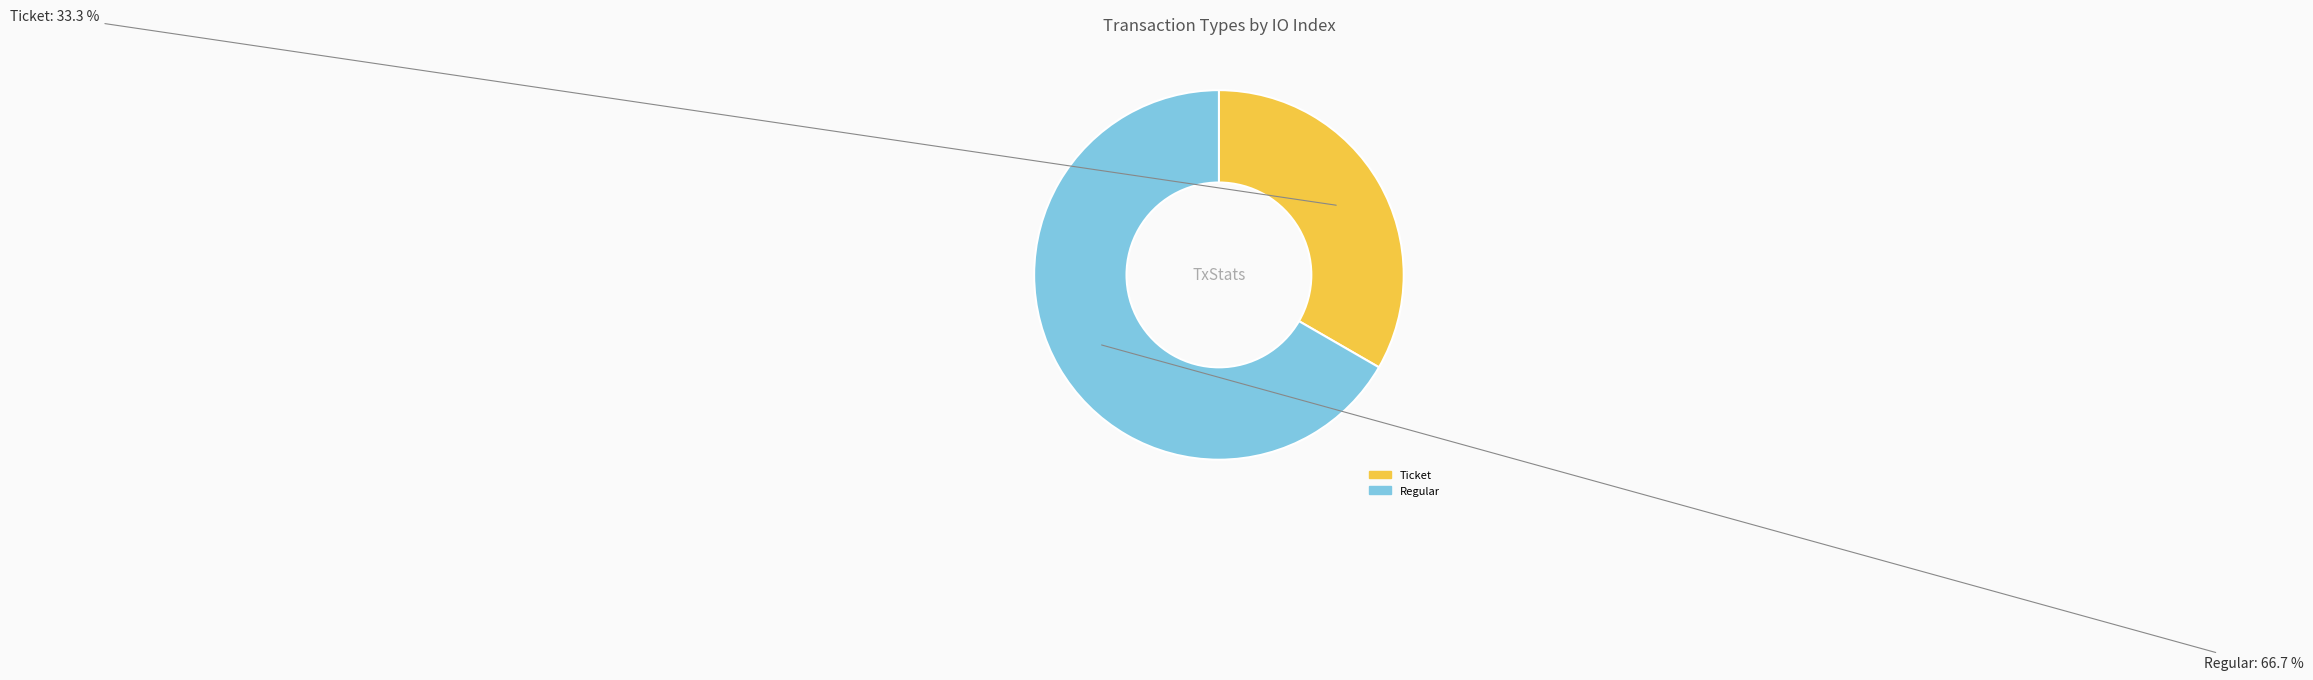

Which category has the smallest portion of the pie?

Ticket